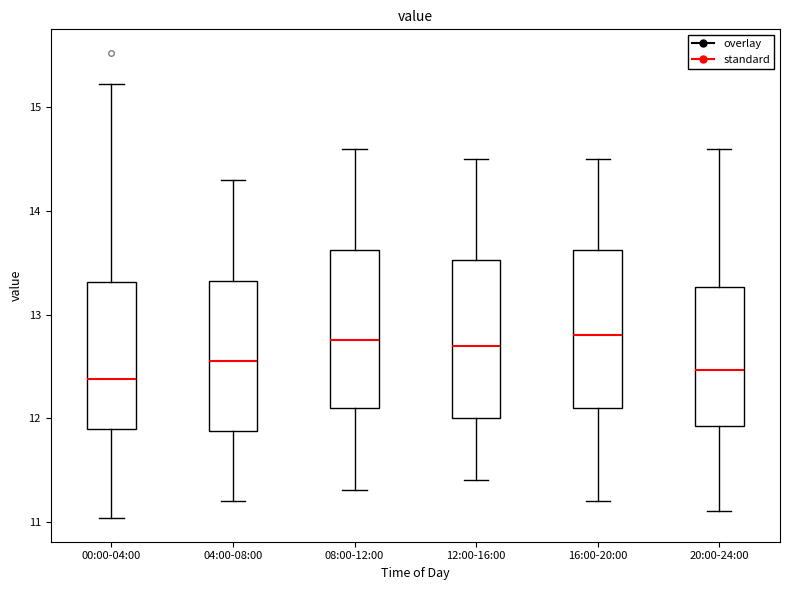

Where does the lower whisker of the box for 00:00-04:00 end on the y-axis? The values are not printed on the chart, so give them approximately, as read against the axis.

11.0